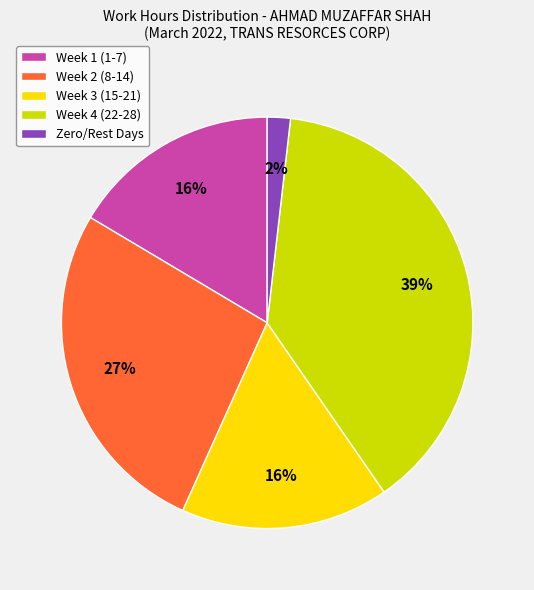

True or false: Week 4 (22-28) accounts for 39% of the total.

True